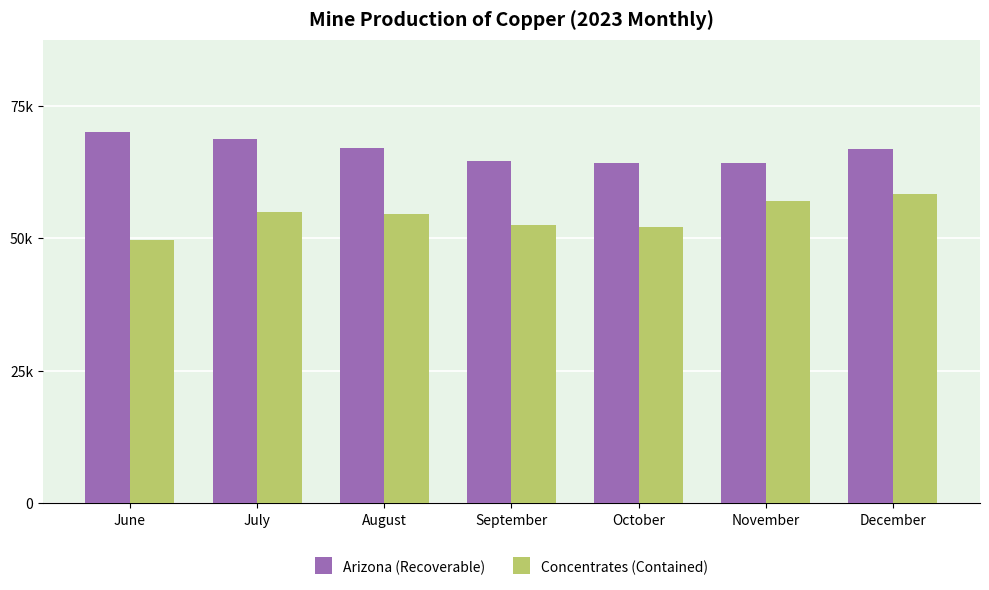

What are all the series names shown in the legend?

Arizona (Recoverable), Concentrates (Contained)